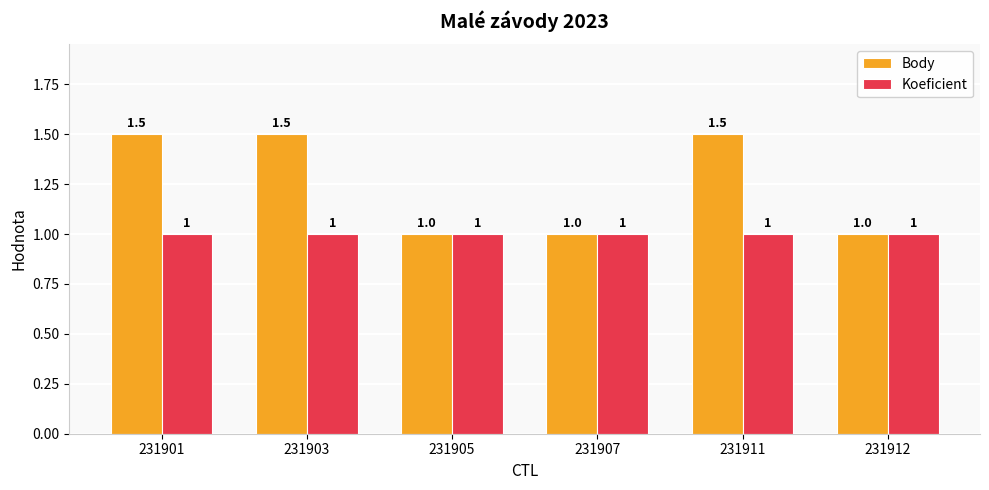

What is the value of the Koeficient bar at the 3rd from the left?

1.0